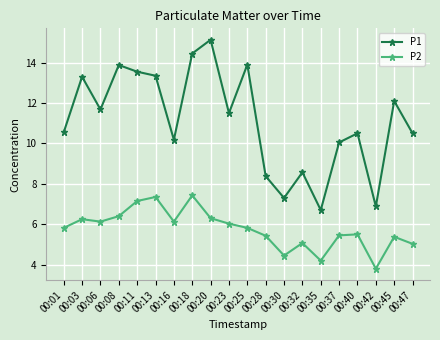

What is the spread (max minus min) of values at 00:37?

4.6